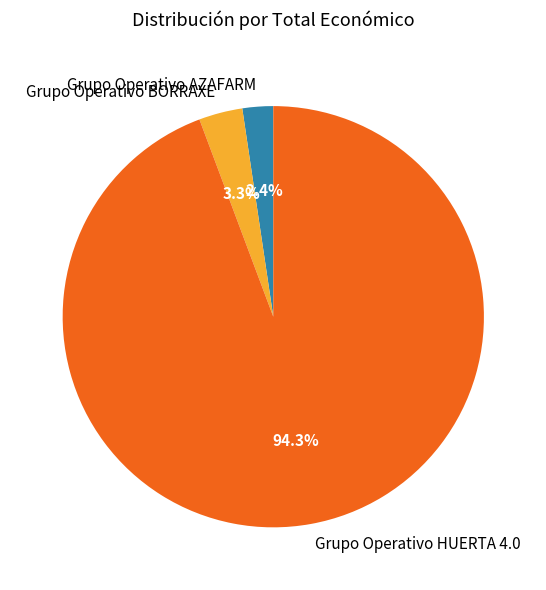

Combined, do Grupo Operativo AZAFARM and Grupo Operativo HUERTA 4.0 account for over 50%?

Yes